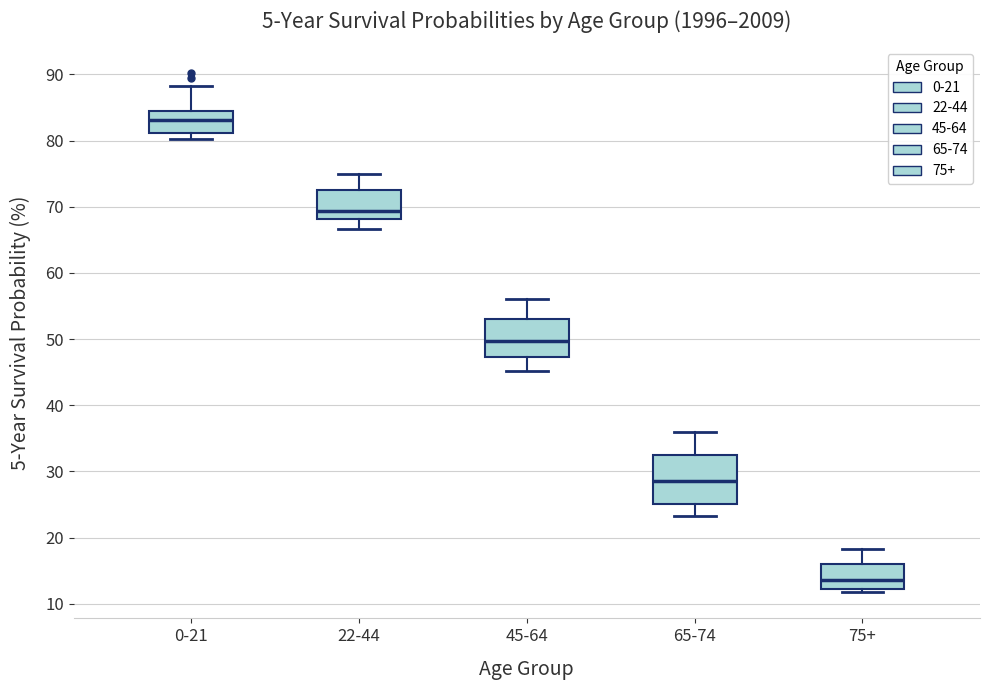

Where is the lower edge of the box for 75+ on the y-axis? The values are not printed on the chart, so give them approximately, as read against the axis.

12